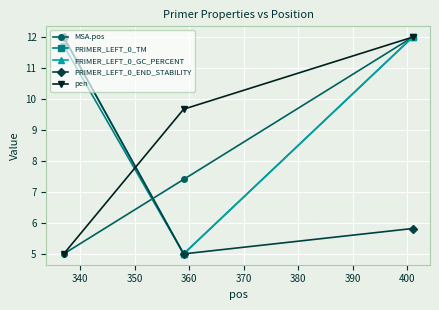

How many pen values are between 5 and 12?

3